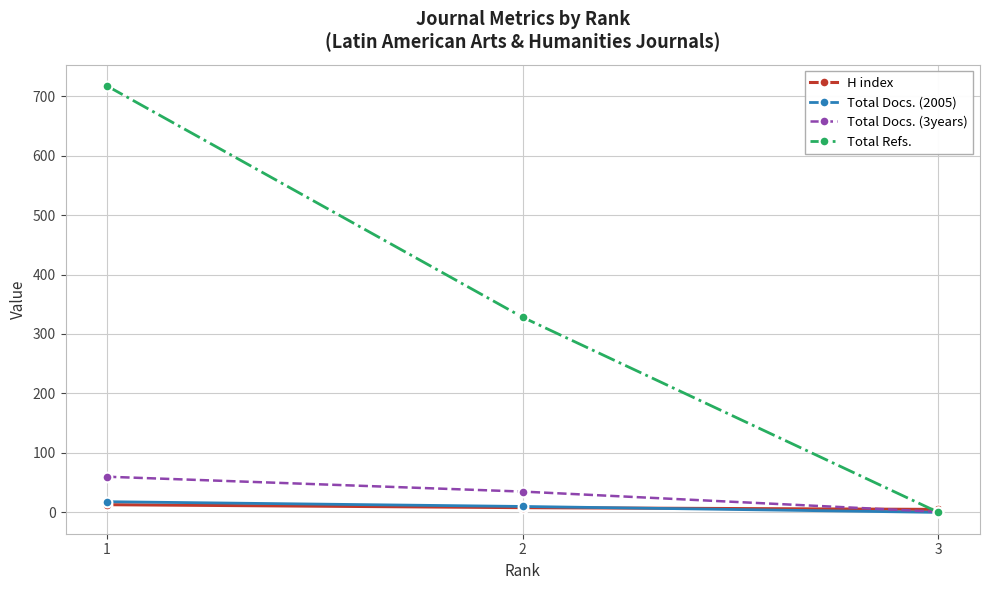

At which category does the chart reach its minimum across all series?

3